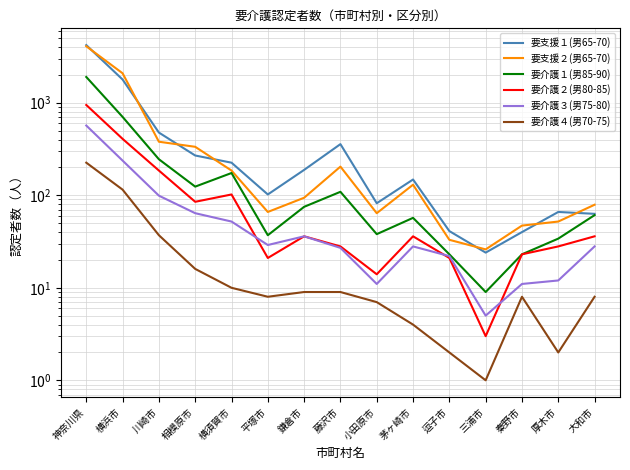

What is the average value of the 要介護２(男80-85) series?

131